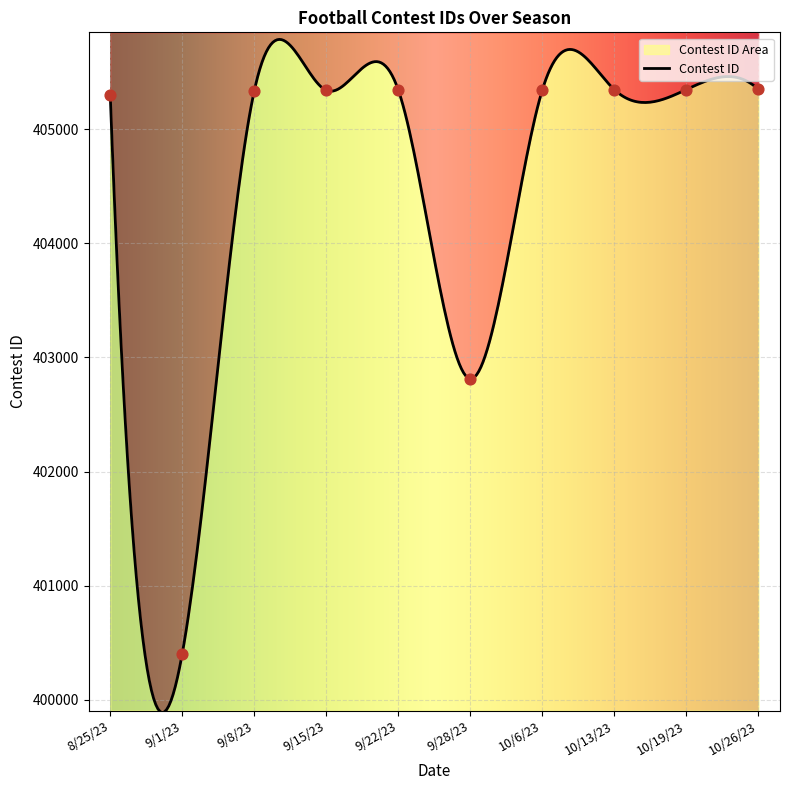

Approximately how many times larger is the value at 10/13/23 compared to 9/1/23?

1.0